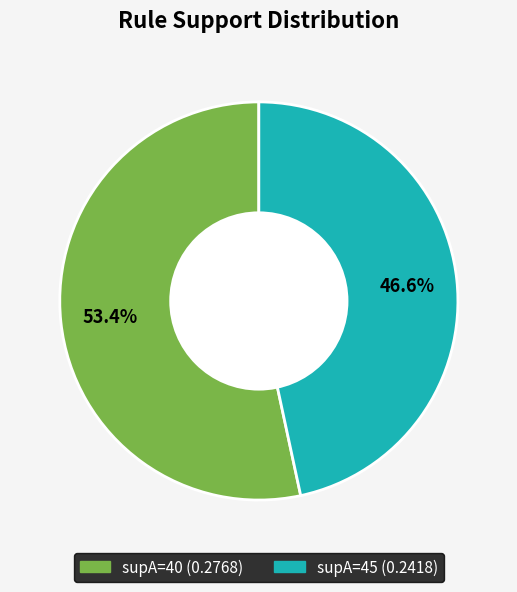

Is there any slice that represents more than half of the pie?

Yes